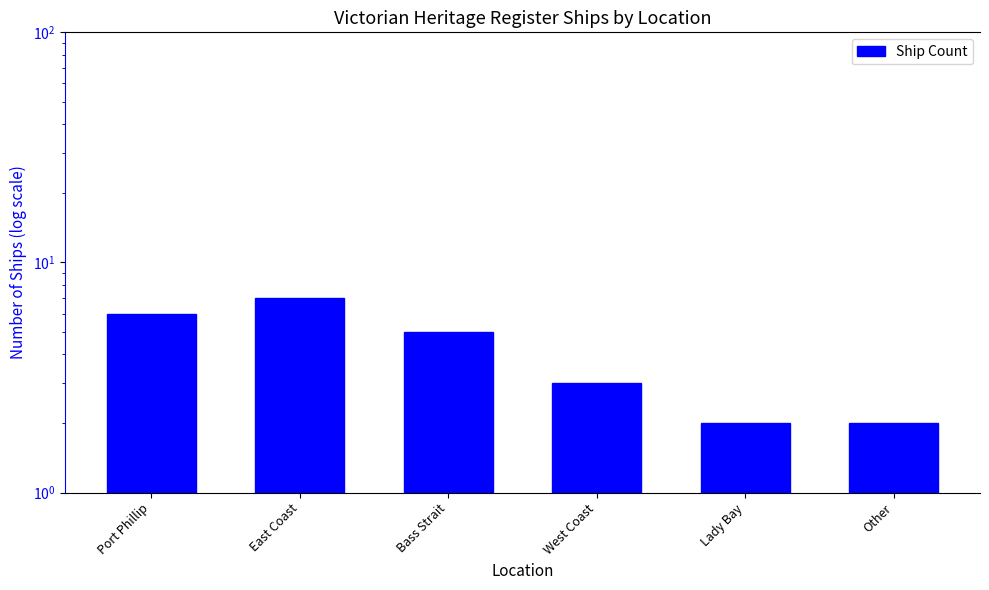

Reading left to right, extract all data points from this chart.

6	7	5	3	2	2